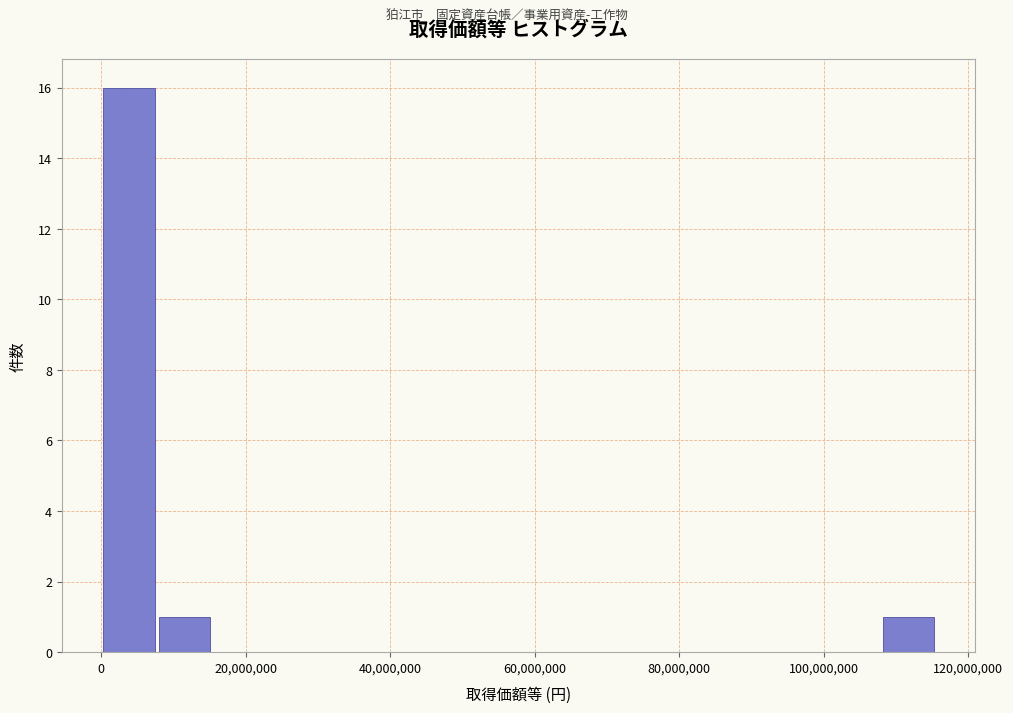

Read against the x-axis, roughly where is the centre of the tallest bar?

4000000